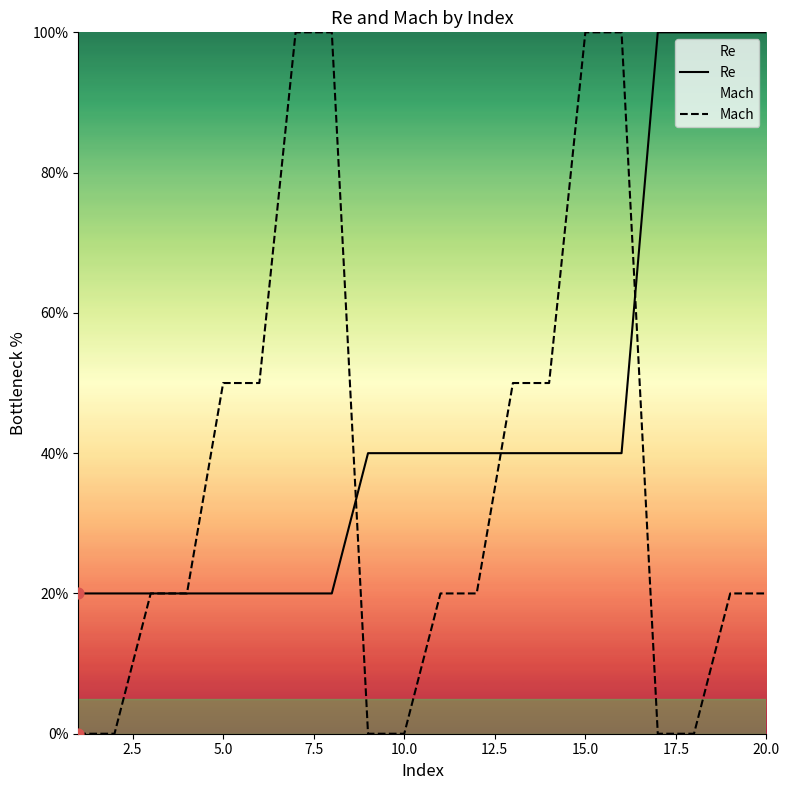

Which series reaches the minimum Y coordinate?

Mach